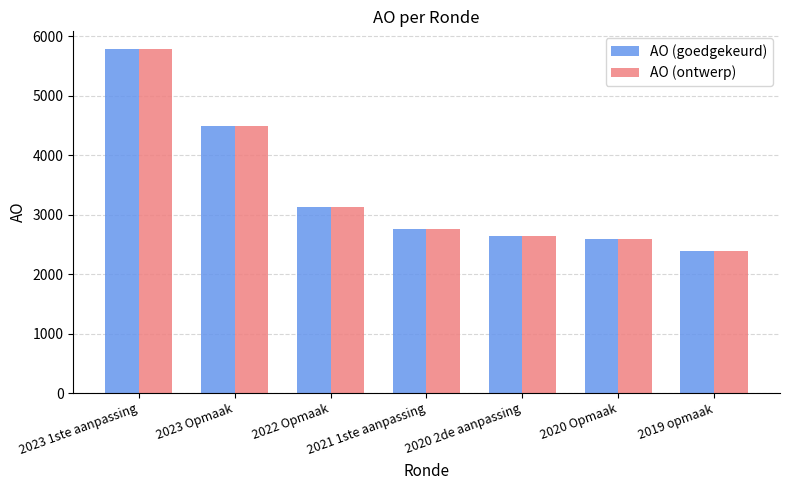

Which category has the highest value in the AO (ontwerp) series?

2023 1ste aanpassing